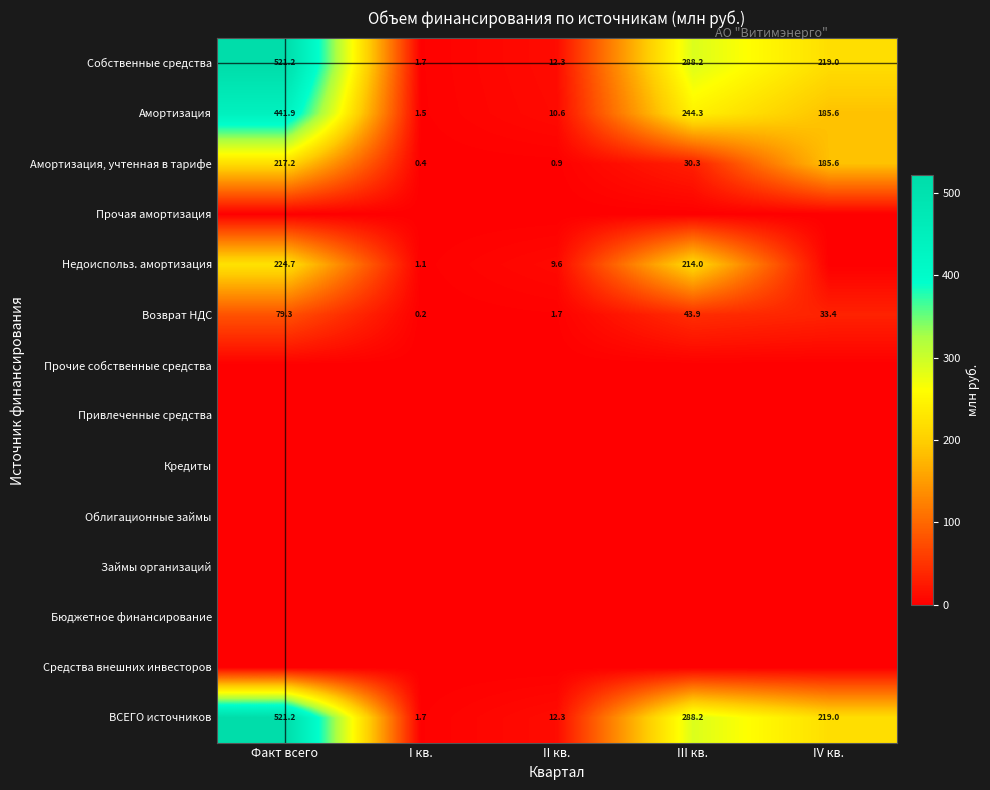

Is it true that Недоиспольз. амортизация equals 9.6 at II кв.?

True